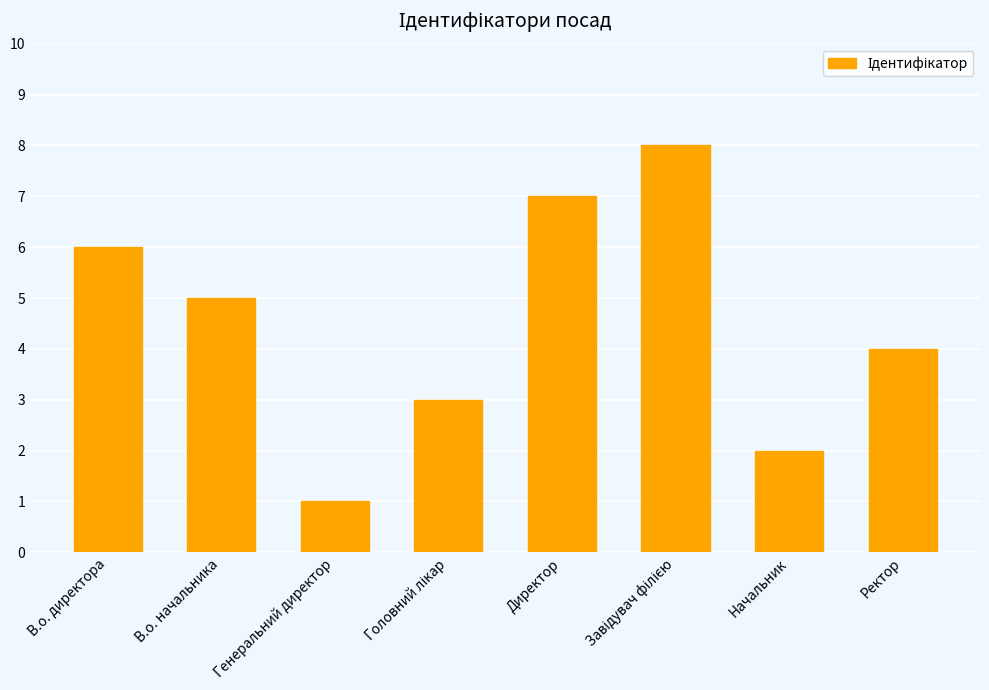

What is the value of the 2nd bar from the left?

5